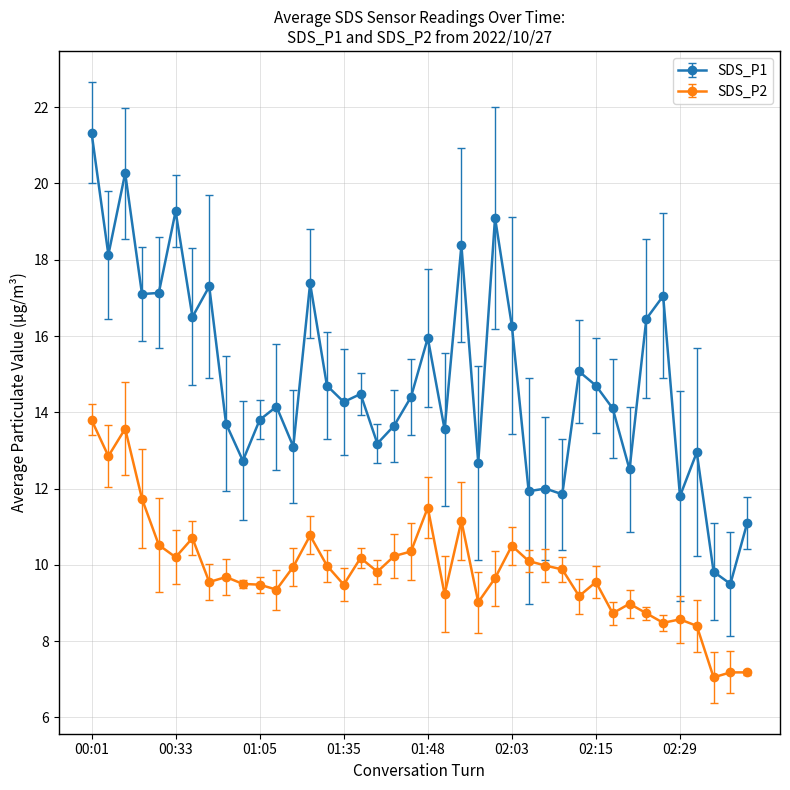

What is the difference between the second highest and second lowest values in the SDS_P2 series?

6.4